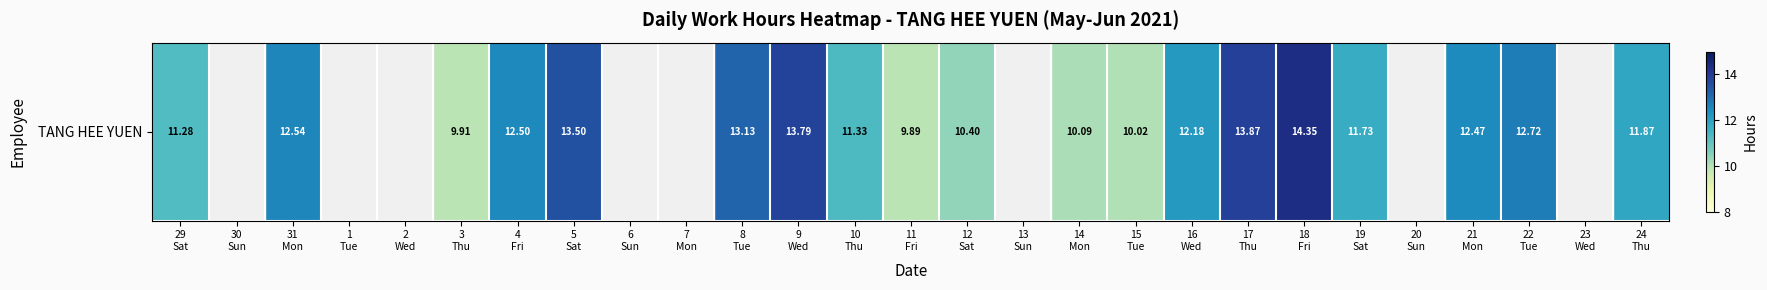

Reading left to right, extract all data points from this chart.

11.3	0.0	12.5	0.0	0.0	9.9	12.5	13.5	0.0	0.0	13.1	13.8	11.3	9.9	10.4	0.0	10.1	10.0	12.2	13.9	14.3	11.7	0.0	12.5	12.7	0.0	11.9